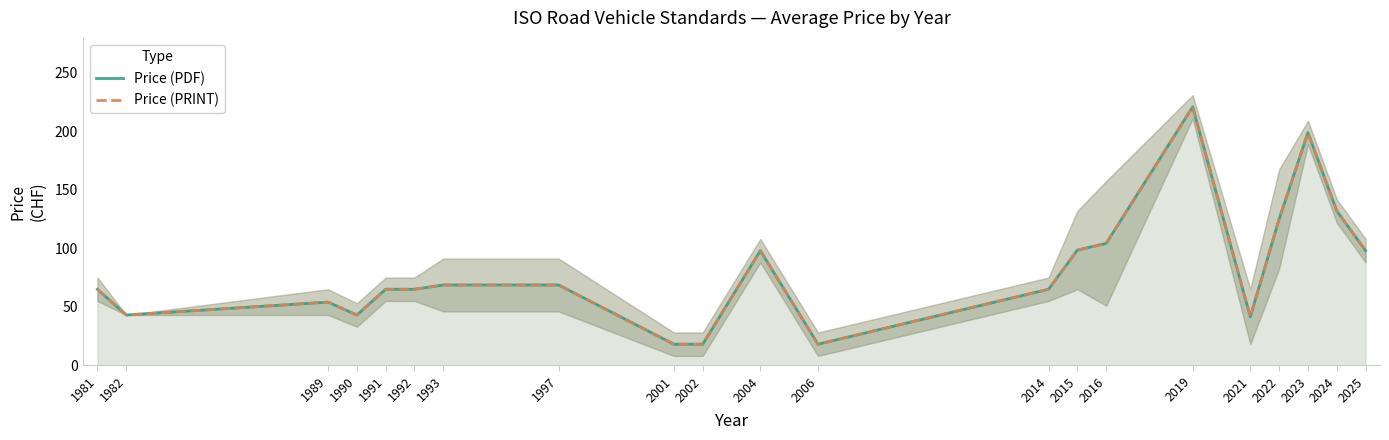

Where does the Price (PRINT) series first go above 65?

1993